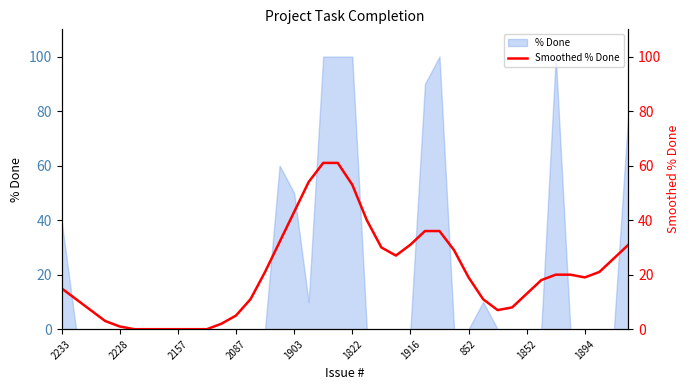

What is the difference between the second highest and minimum values?

61